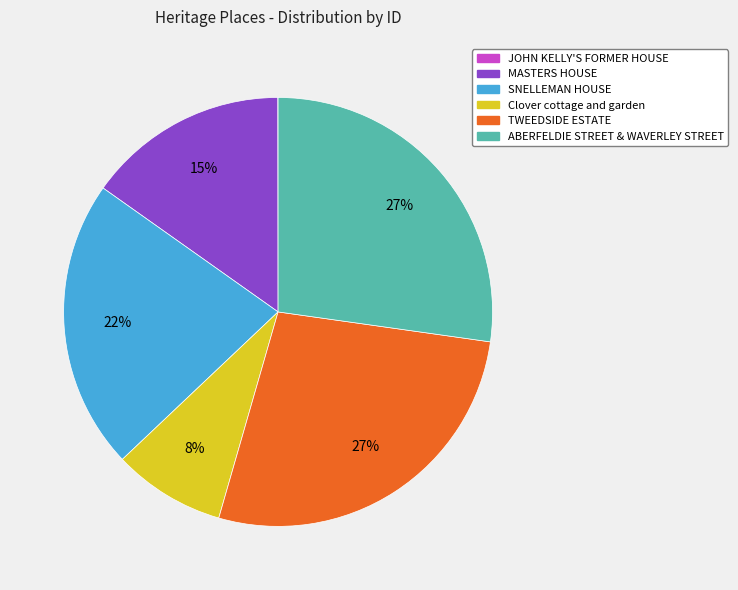

To the nearest percent, what is the difference between the largest and smallest slice percentages?

27%